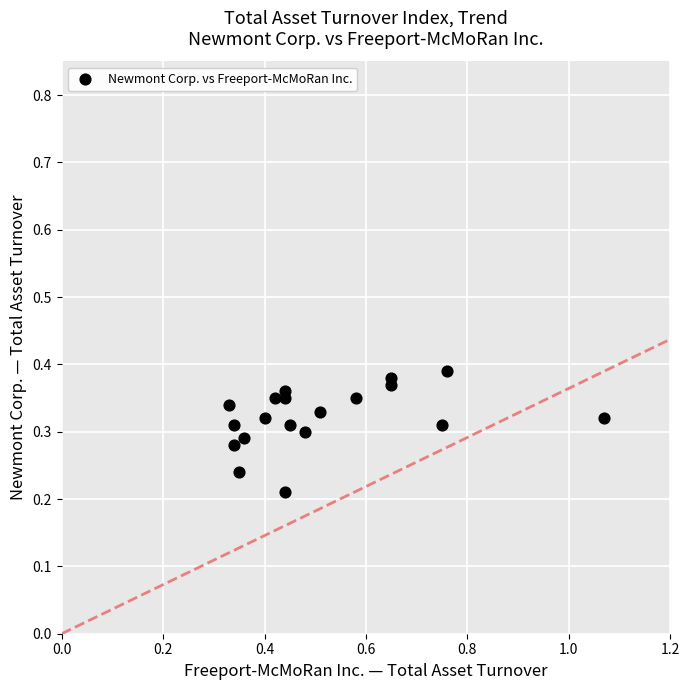

How many data points are displayed?

19